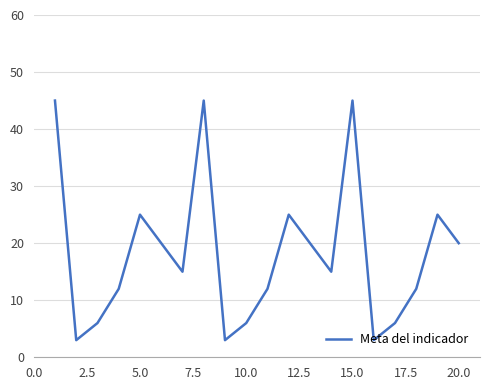

What is the minimum value shown in the chart?

3